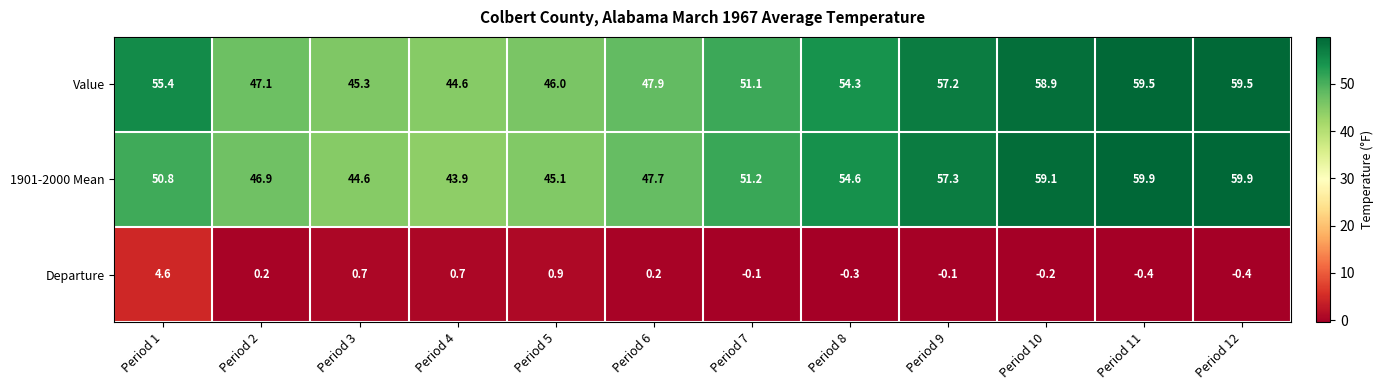

Which series has the widest spread of values?

1901-2000 Mean